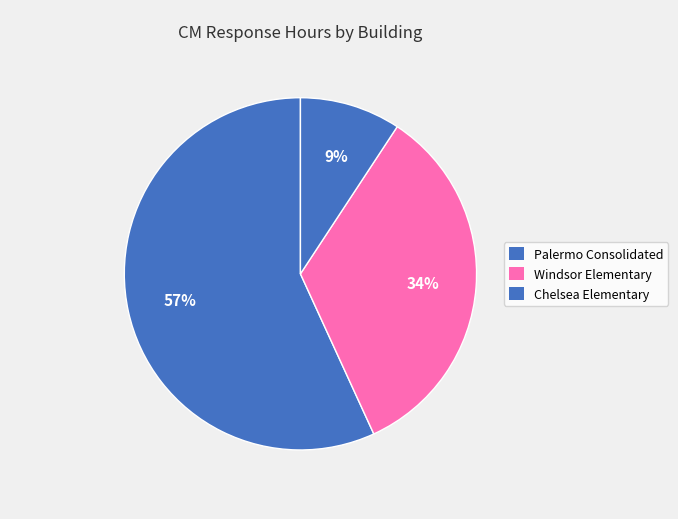

How many segments does this pie chart have?

3